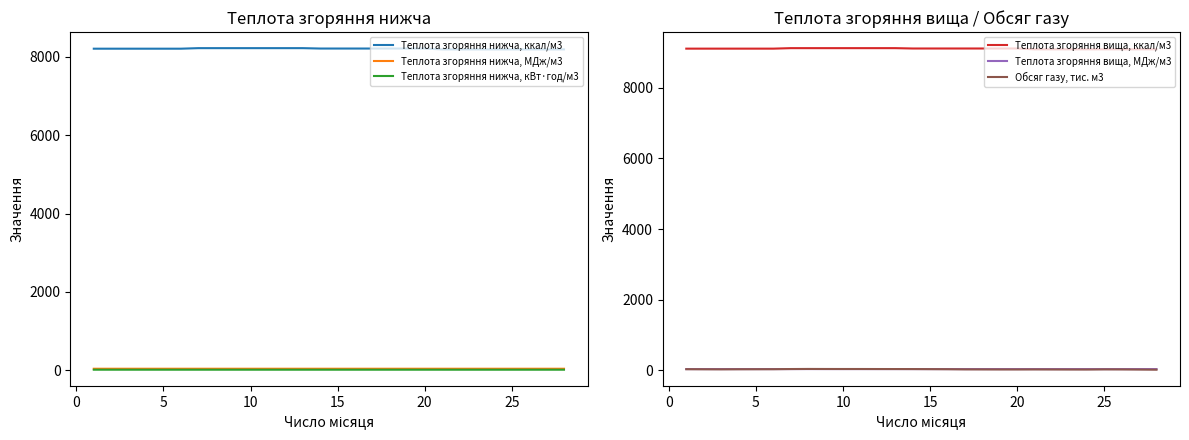

How many values in the Обсяг газу, тис. м3 series are below 32?

14